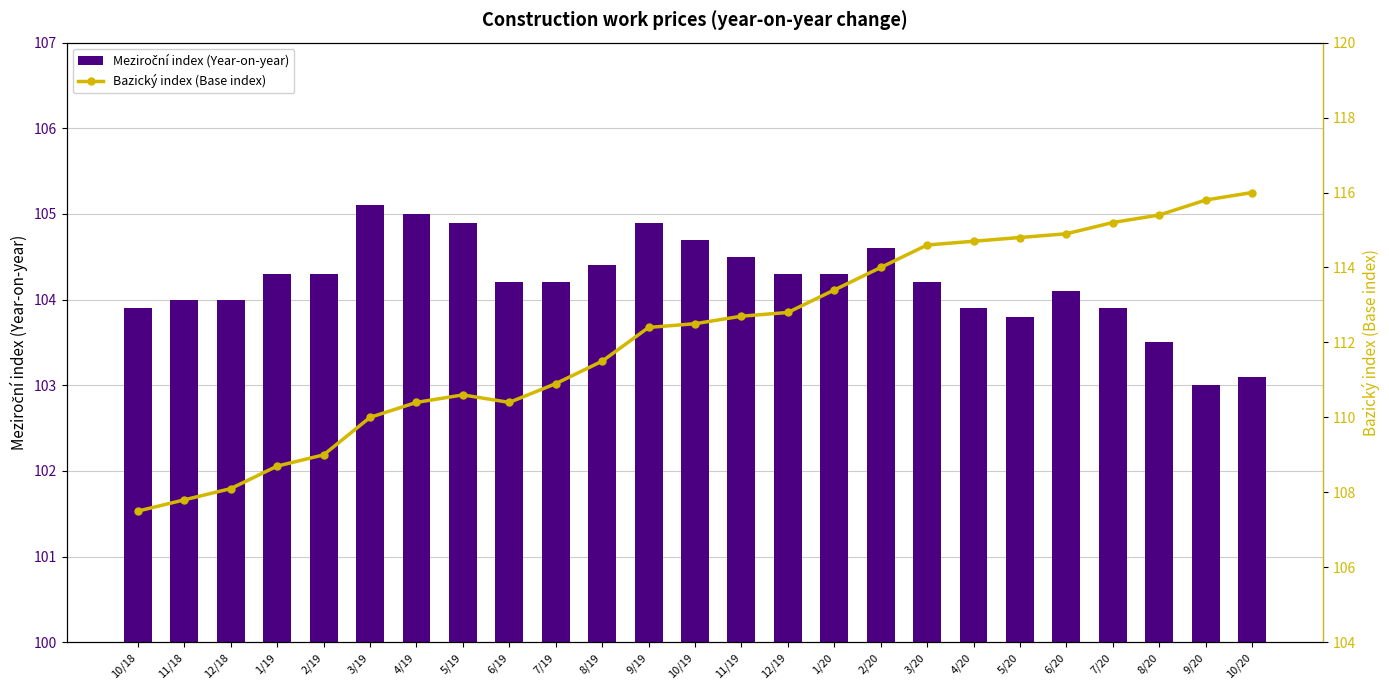

True or false: Bazický index (Base index) has a value of 110.6 at 5/19.

True